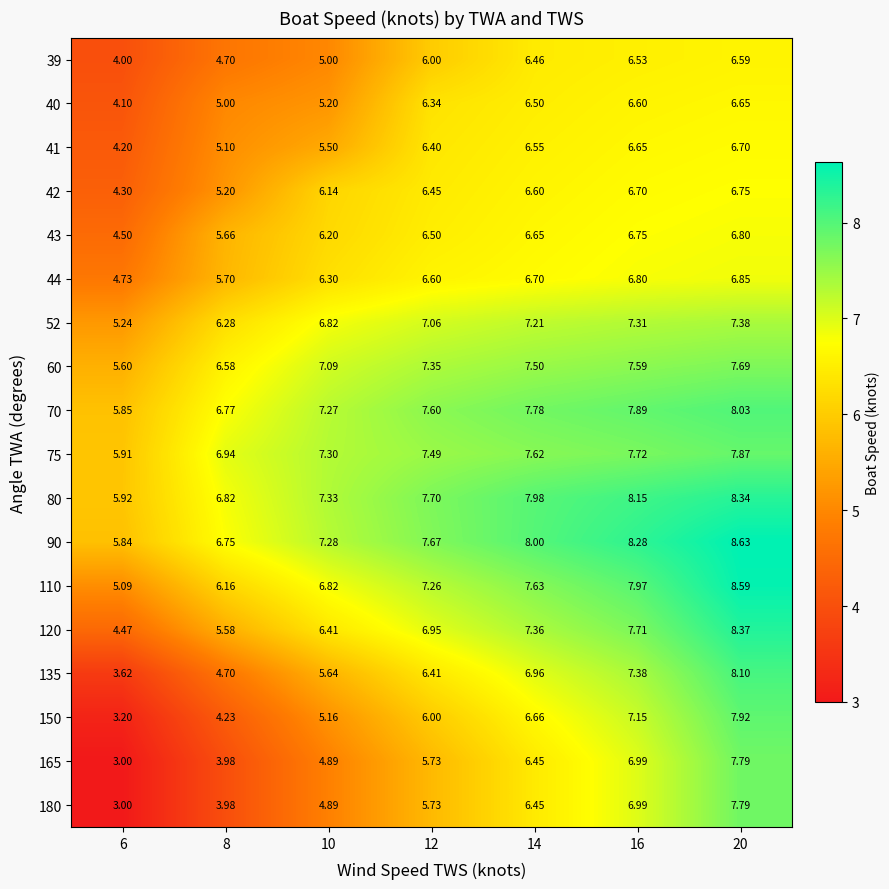

Is the value of 90 at 20 greater than the value of 80 at 12?

Yes